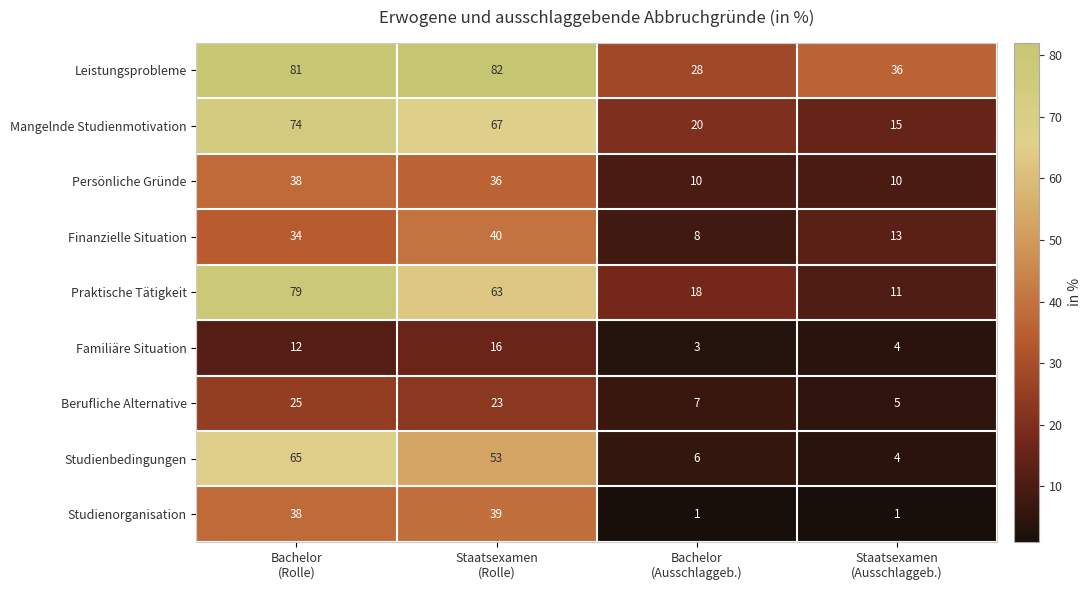

How many categories are shown in the chart?

4